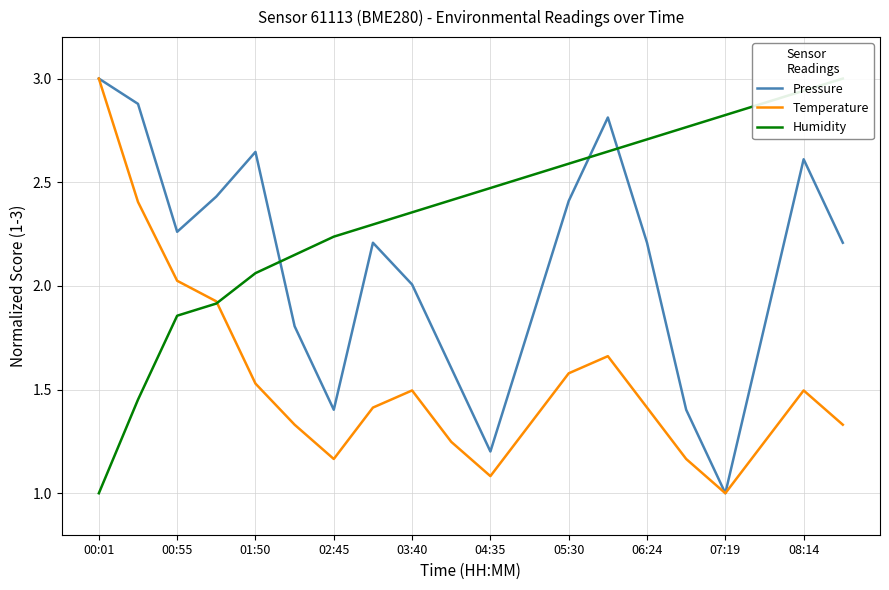

What is the minimum value shown in the chart?

1.0